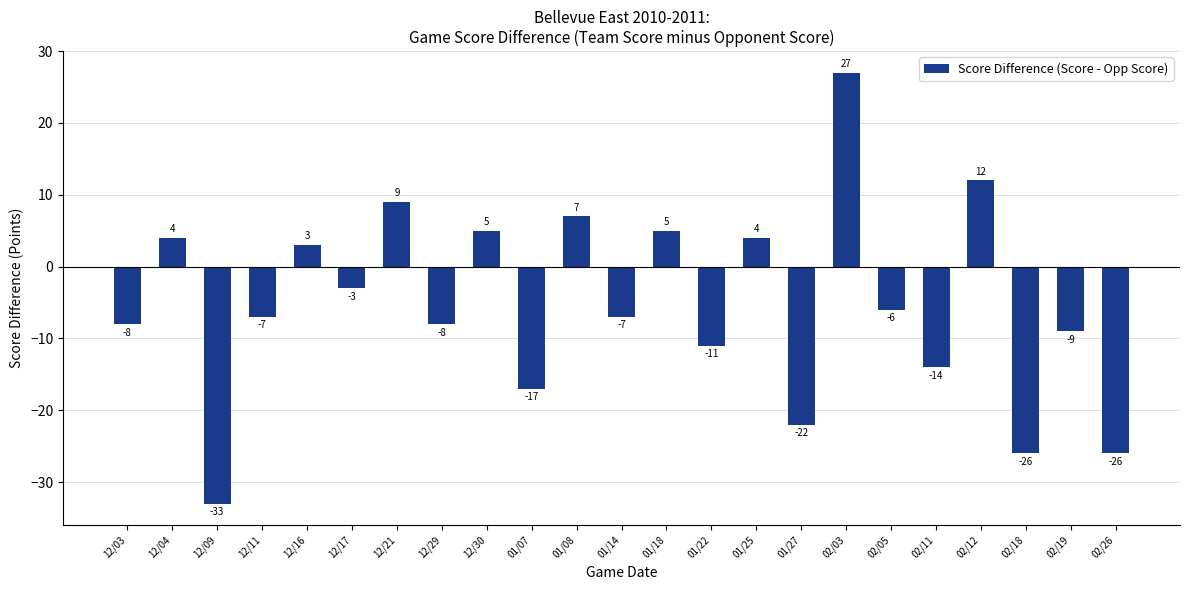

Which label corresponds to the smallest value in the chart?

12/09